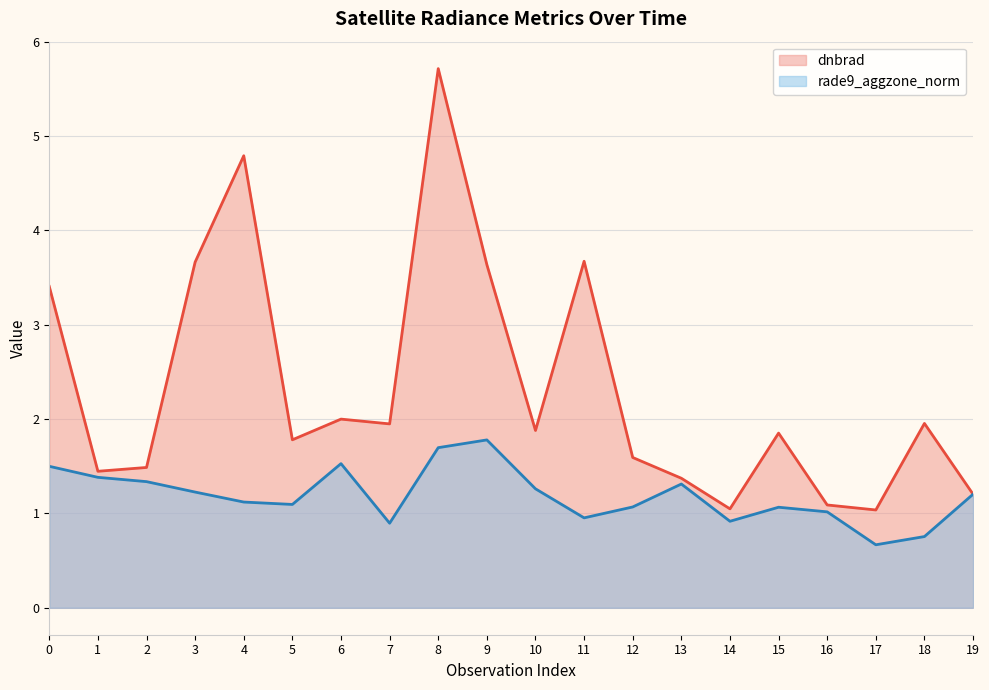

True or false: dnbrad has more than 0 points higher than both neighbors.

True